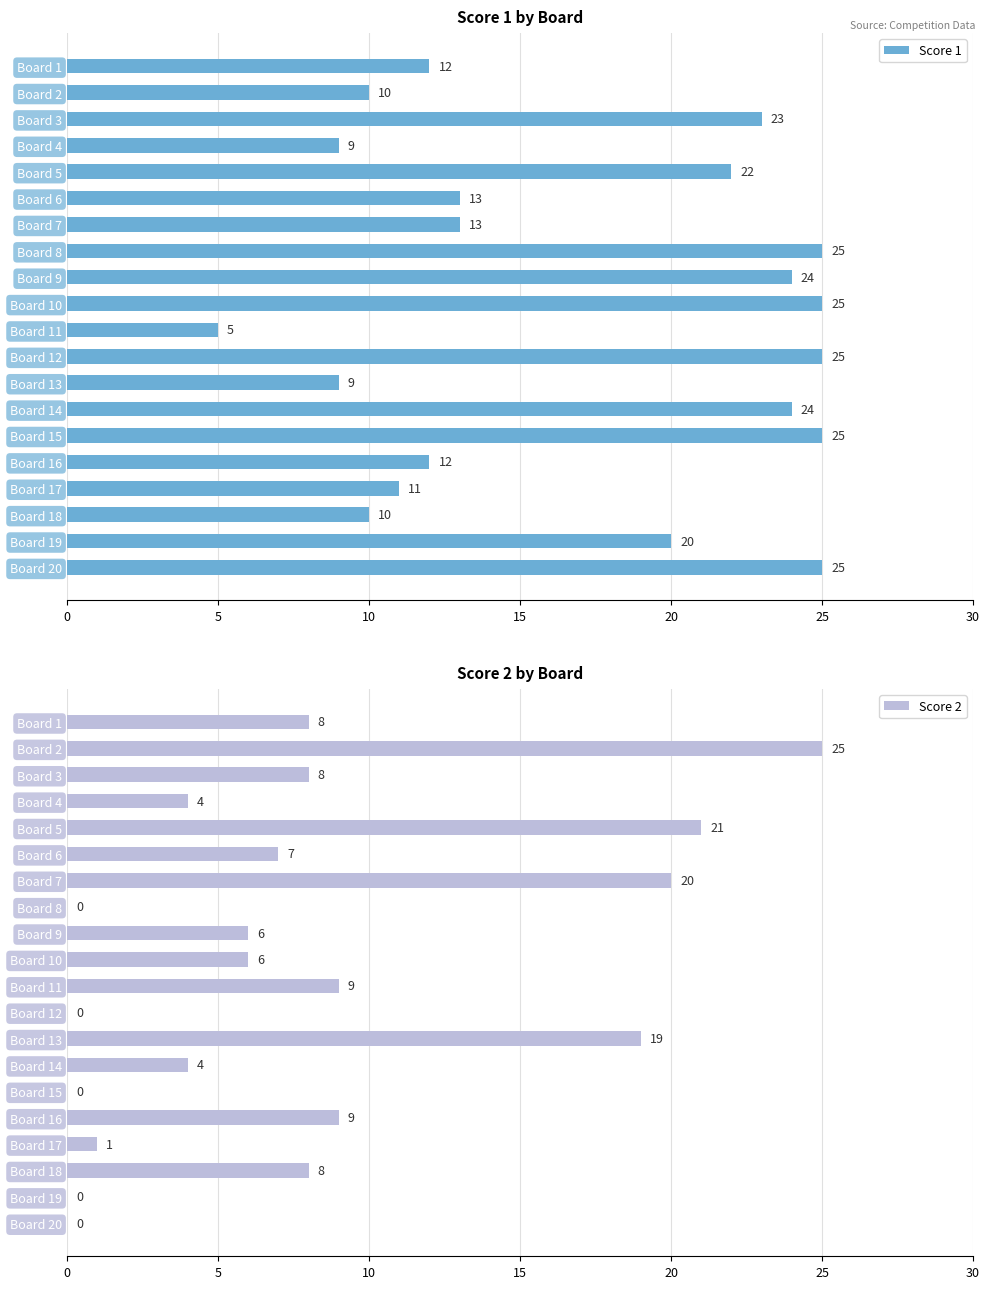

What is the approximate value of Score 1 at Board 2, to the nearest 5?

10